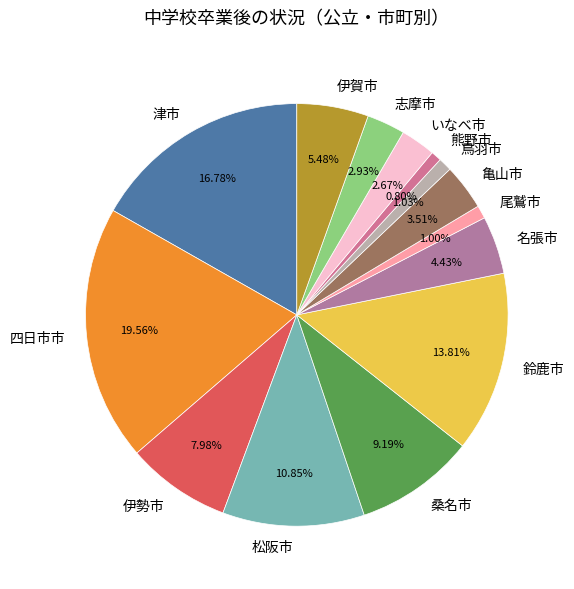

Does 鳥羽市 account for over 50% of the chart?

No